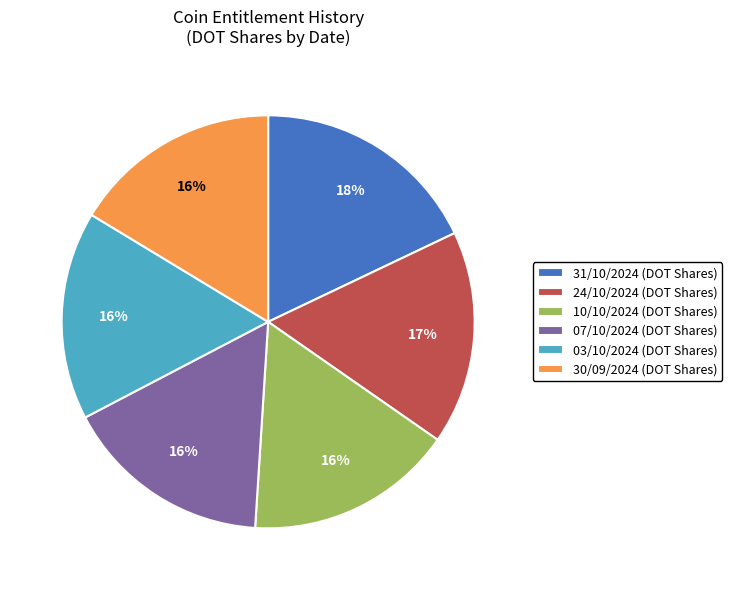

Combined, do 10/10/2024 (DOT Shares) and 03/10/2024 (DOT Shares) account for over 50%?

No